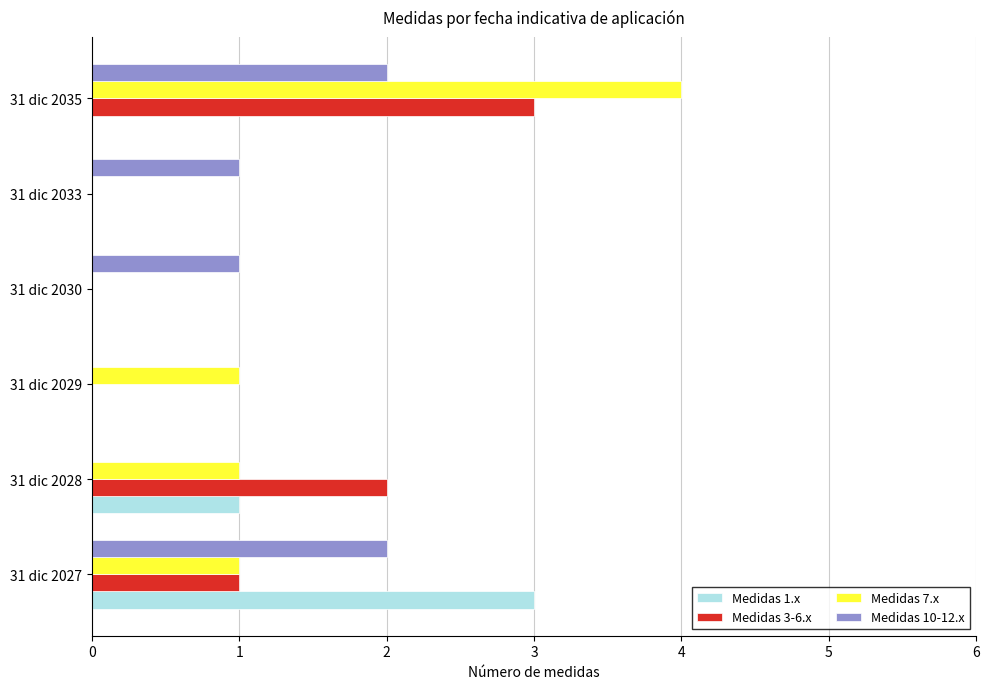

How many distinct data groups are displayed?

4